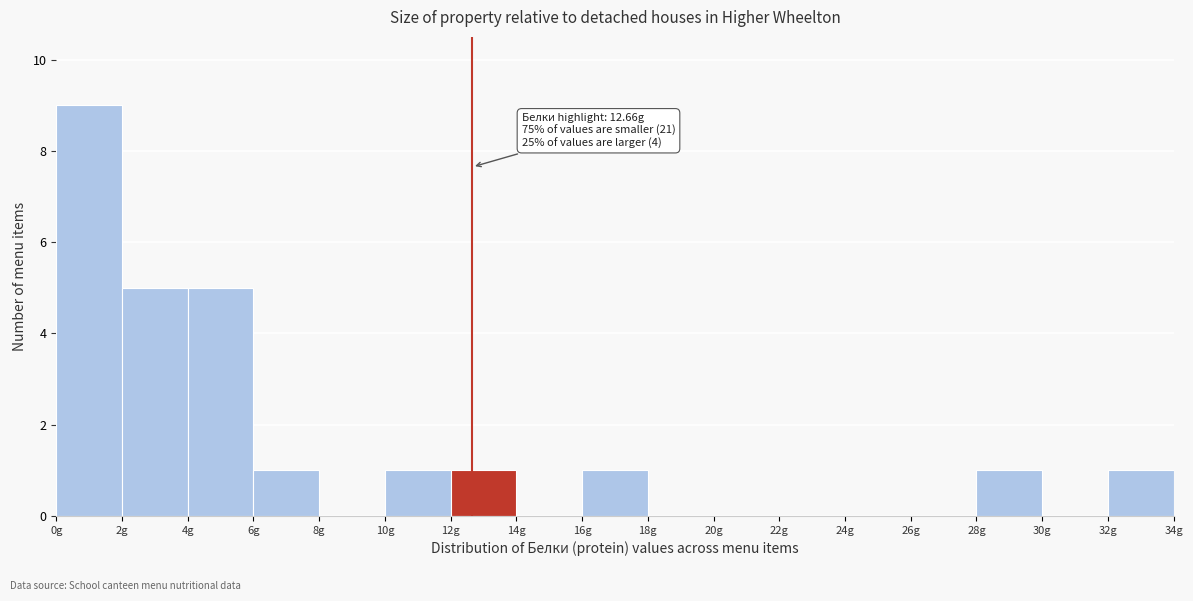

Which range on the x-axis has the tallest bar?

0 to 2